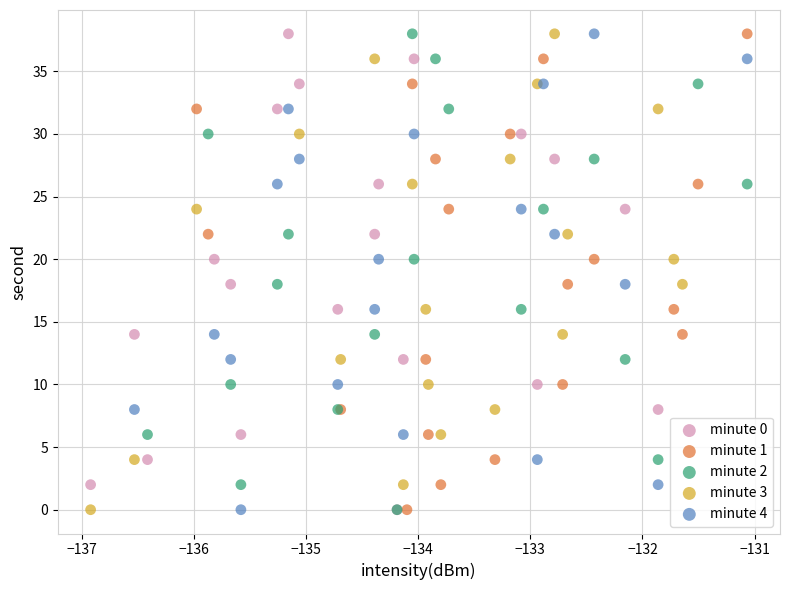

What are all the series names shown in the legend?

minute 0, minute 1, minute 2, minute 3, minute 4